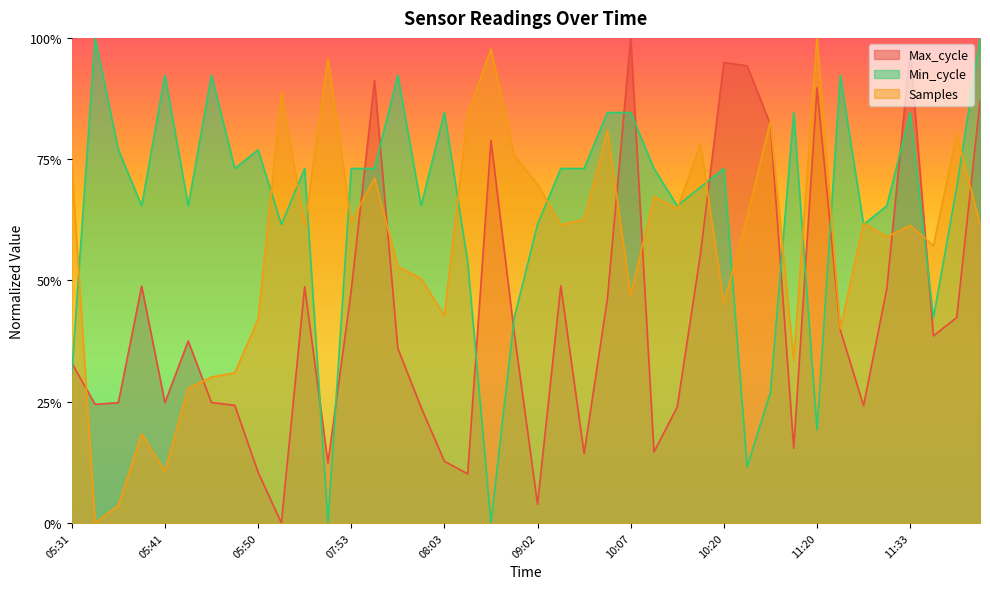

What is the sum of all Max_cycle values?

17.2